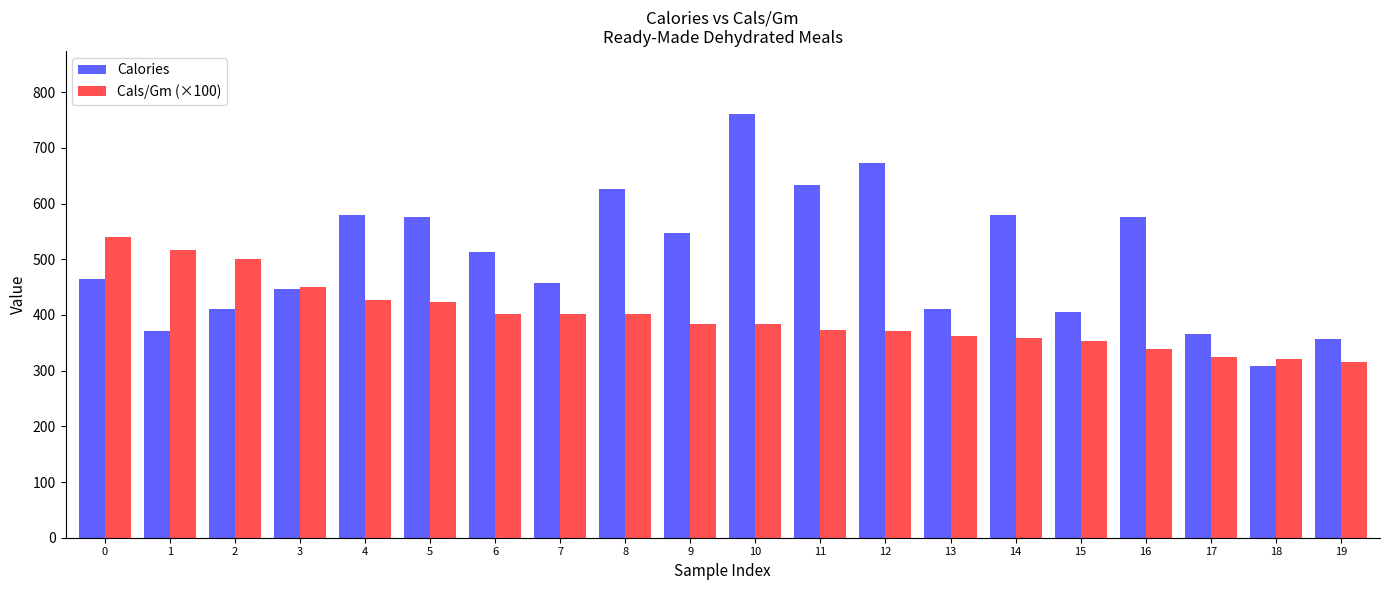

What is the maximum value shown in the chart?

760.0